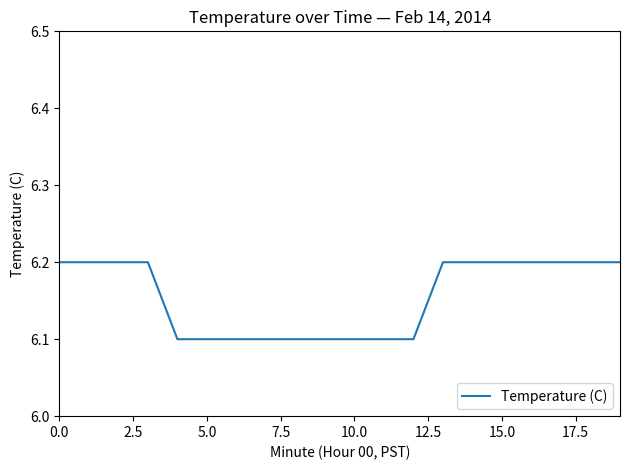

What is the minimum value shown in the chart?

6.1